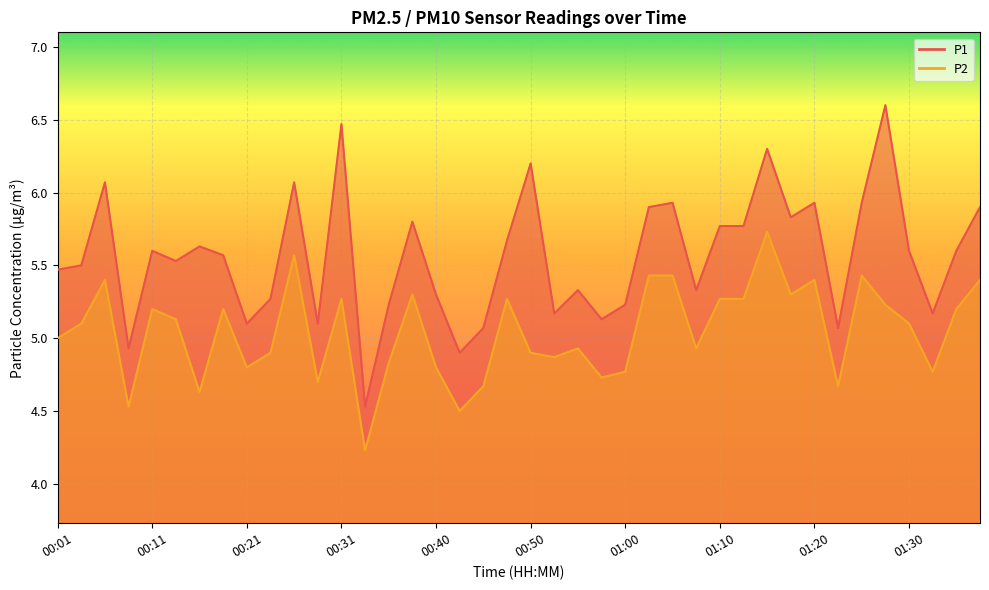

Which has a higher value, 00:33 or 00:03?

00:03